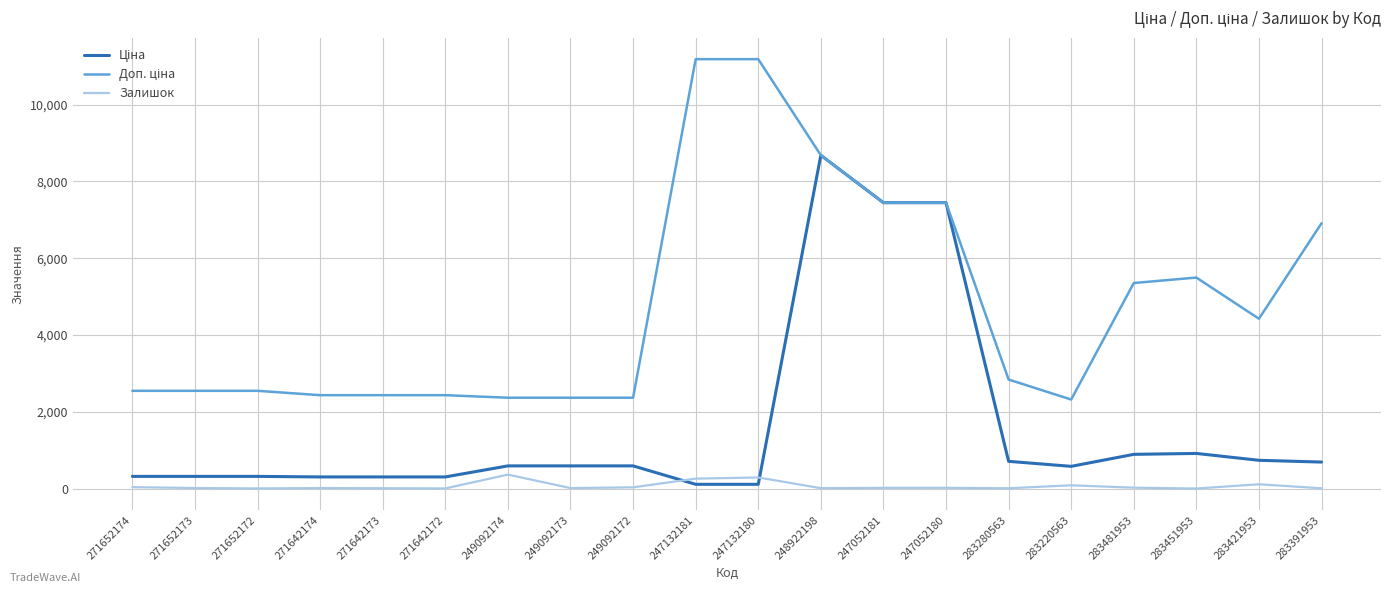

True or false: Залишок has a value of 15.0 at 271652173.

True